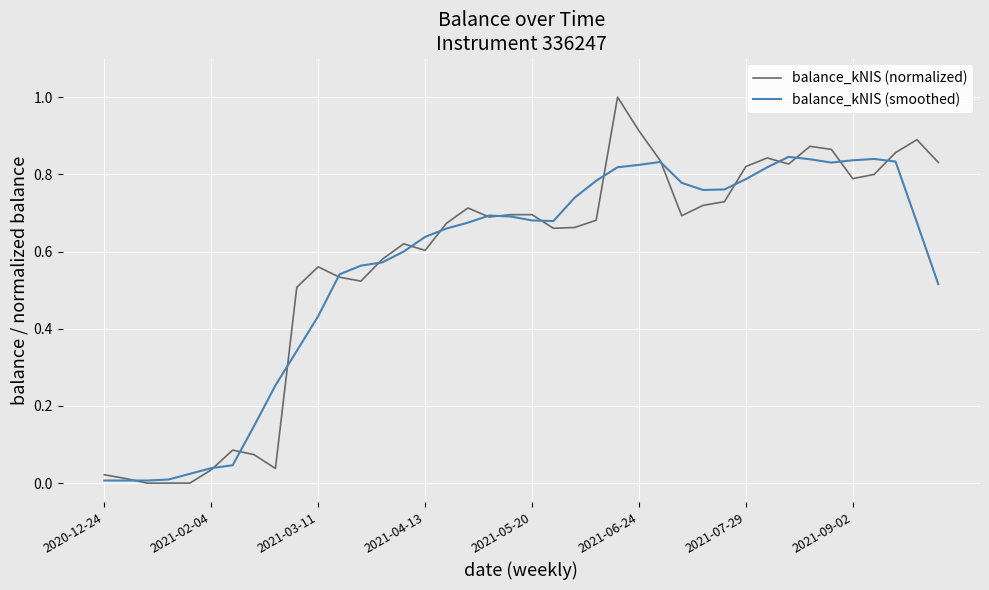

What is the maximum value for balance_kNIS (normalized)?

1.0